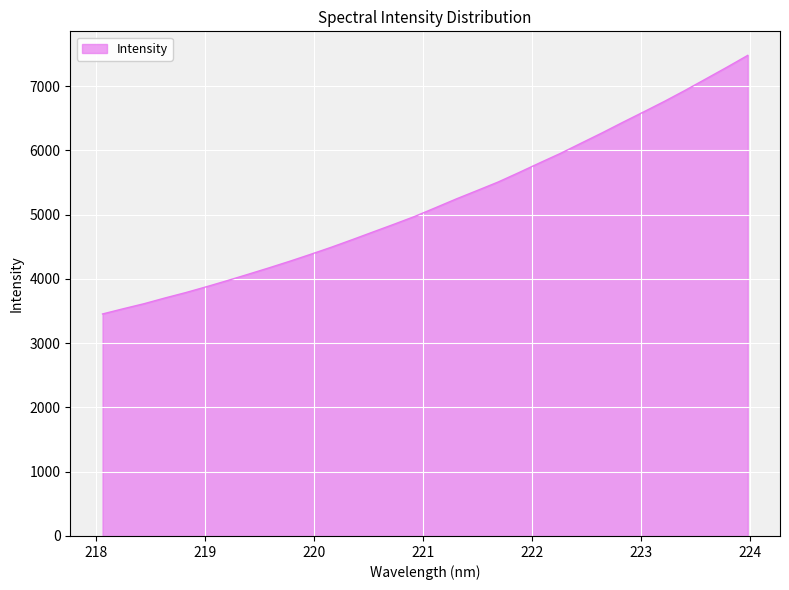

What is the maximum value shown in the chart?

7477.2